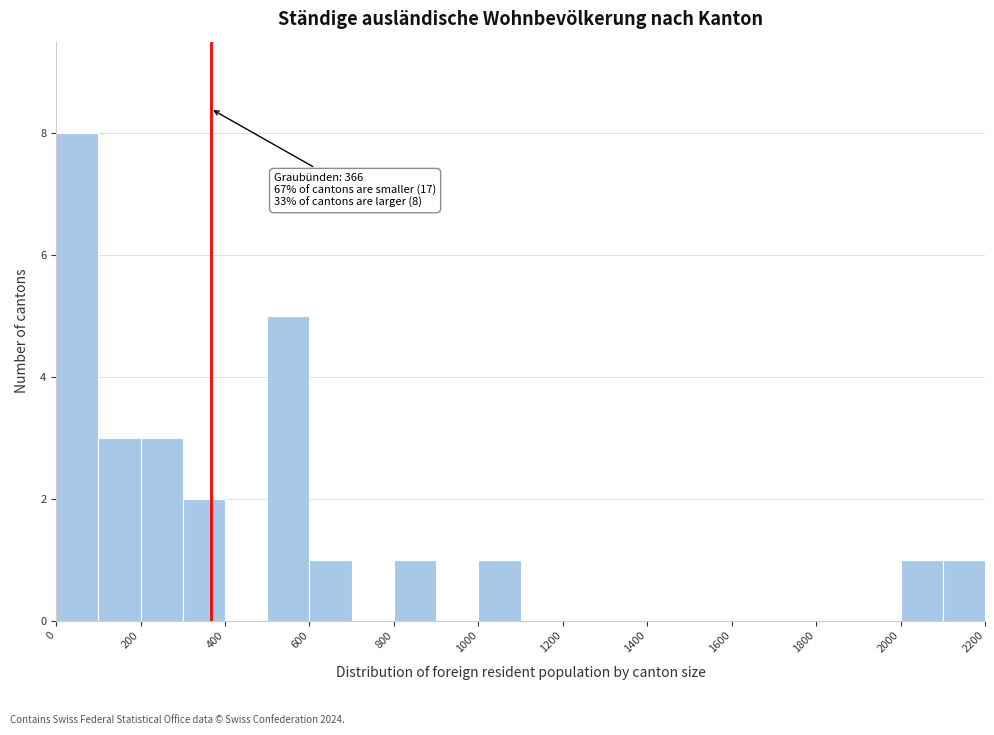

Over which range of the x-axis is the bar tallest?

0 to 100